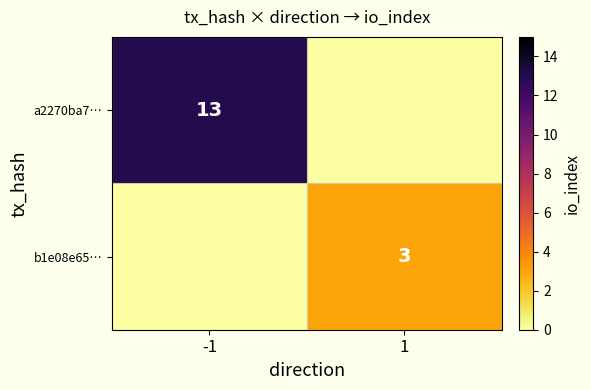

At how many categories does at least one series exceed 8?

1